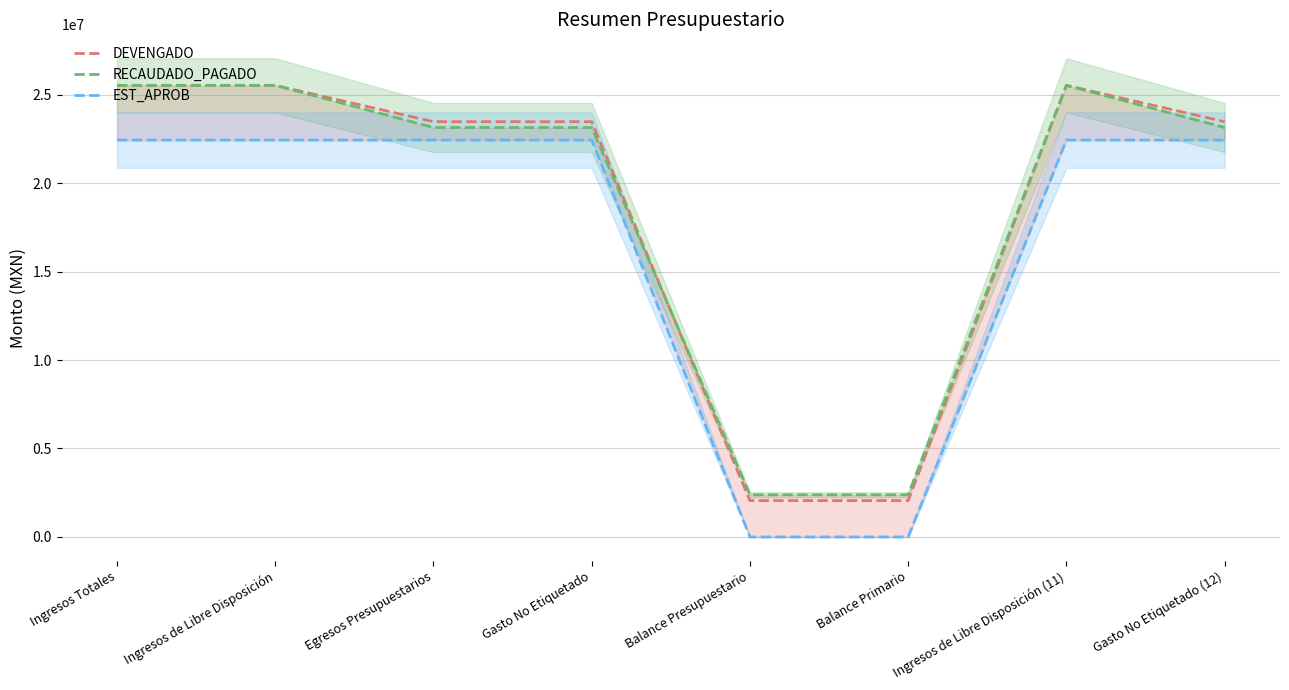

Reading right to left, extract all data points from this chart.

DEVENGADO: 23470158.5	25524433.4	2054274.9	2054274.9	23470158.5	23470158.5	25524433.4	25524433.4
RECAUDADO_PAGADO: 23141606.5	25524433.4	2382826.9	2382826.9	23141606.5	23141606.5	25524433.4	25524433.4
EST_APROB: 22432597.7	22432597.7	0.0	0.0	22432597.7	22432597.7	22432597.7	22432597.7